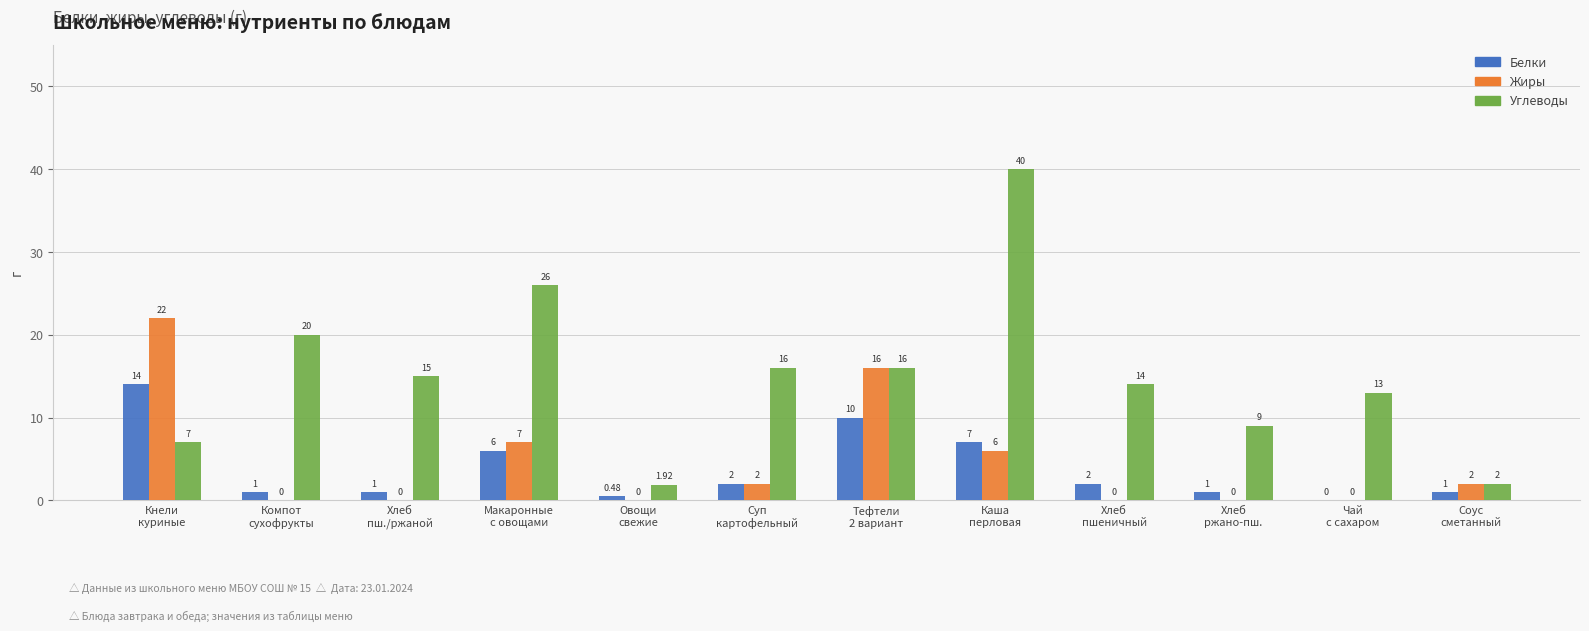

What value does the Белки series have at Каша
перловая?

7.0